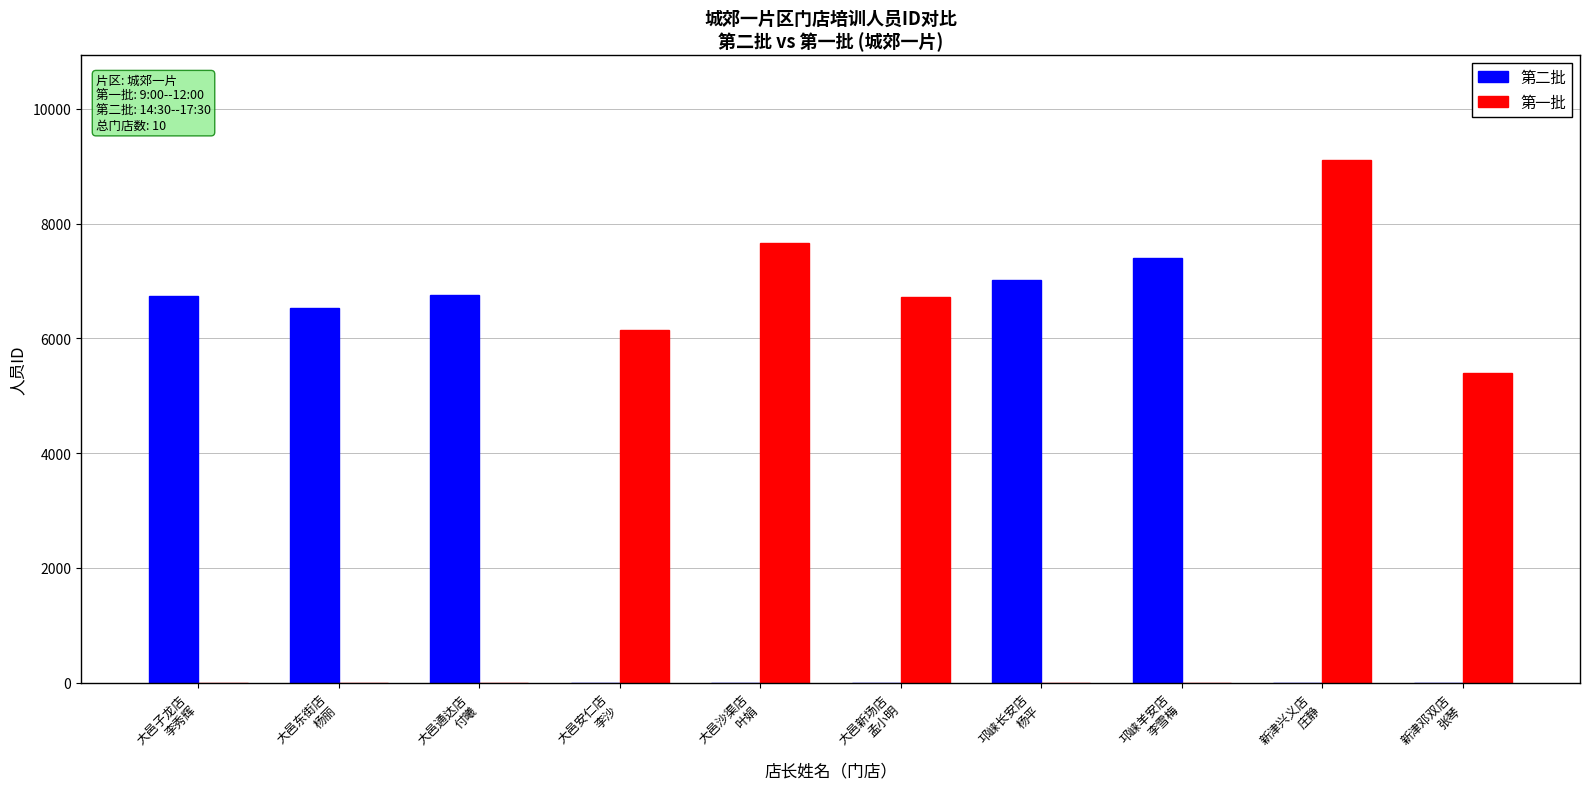

What is the highest value of the 第二批 series?

7403